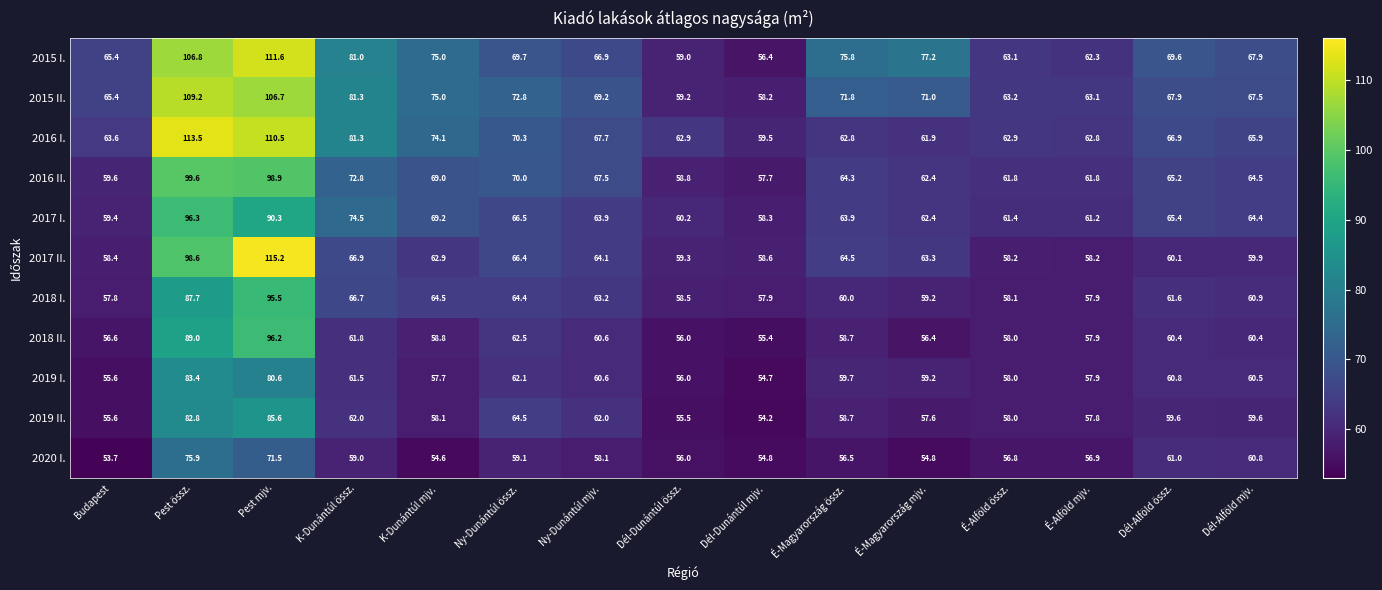

Rank the series at Pest össz. from highest to lowest value.

2016 I., 2015 II., 2015 I., 2016 II., 2017 II., 2017 I., 2018 II., 2018 I., 2019 I., 2019 II., 2020 I.